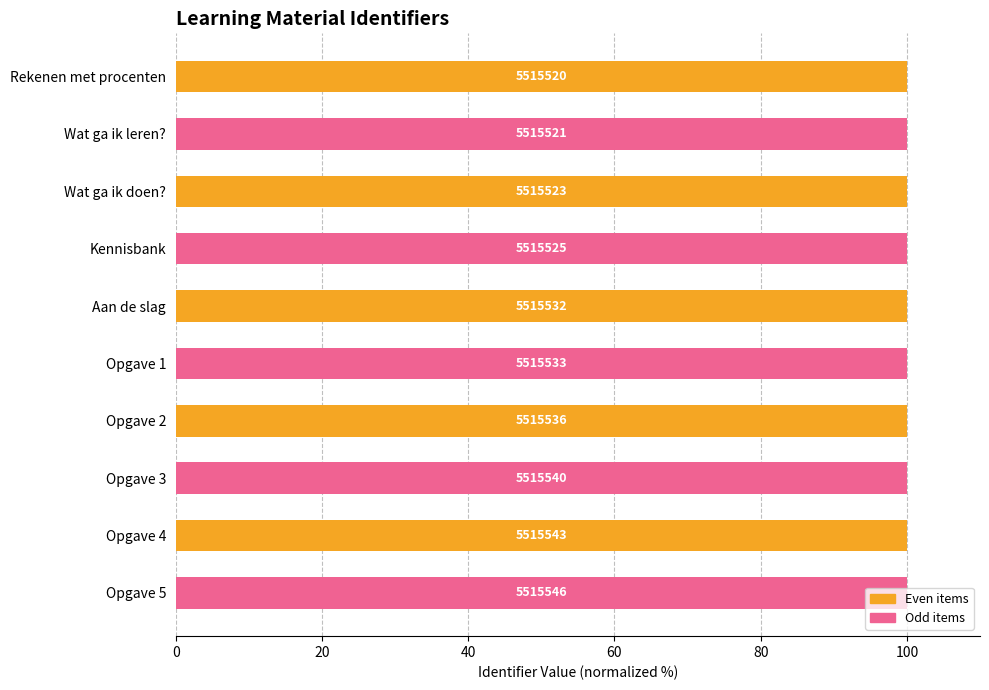

Are the bars horizontal?

Yes